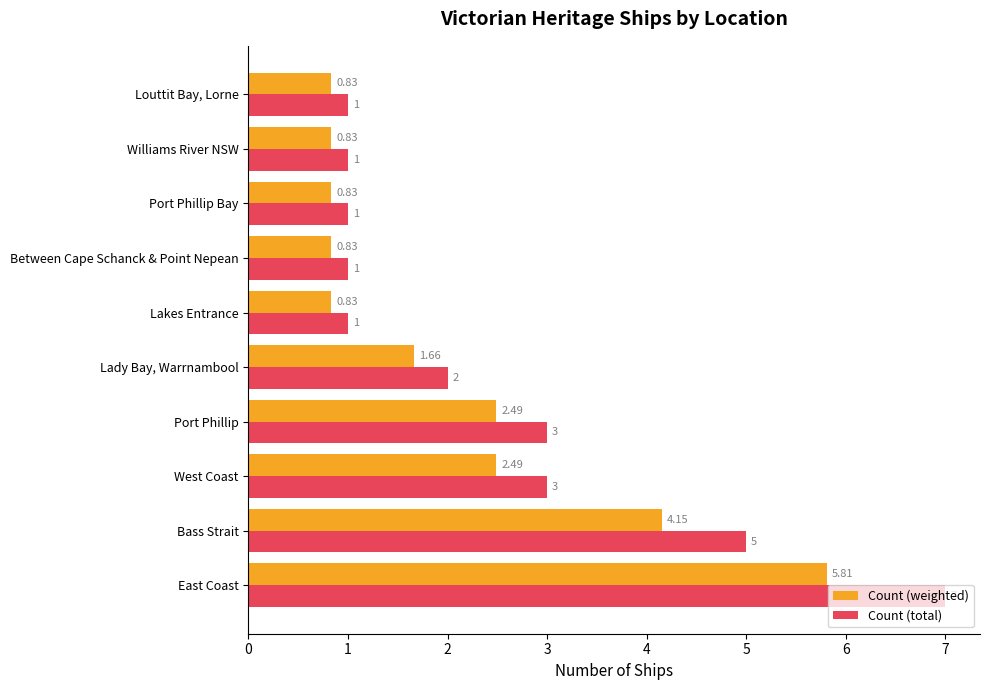

At how many categories does at least one series exceed 6?

1